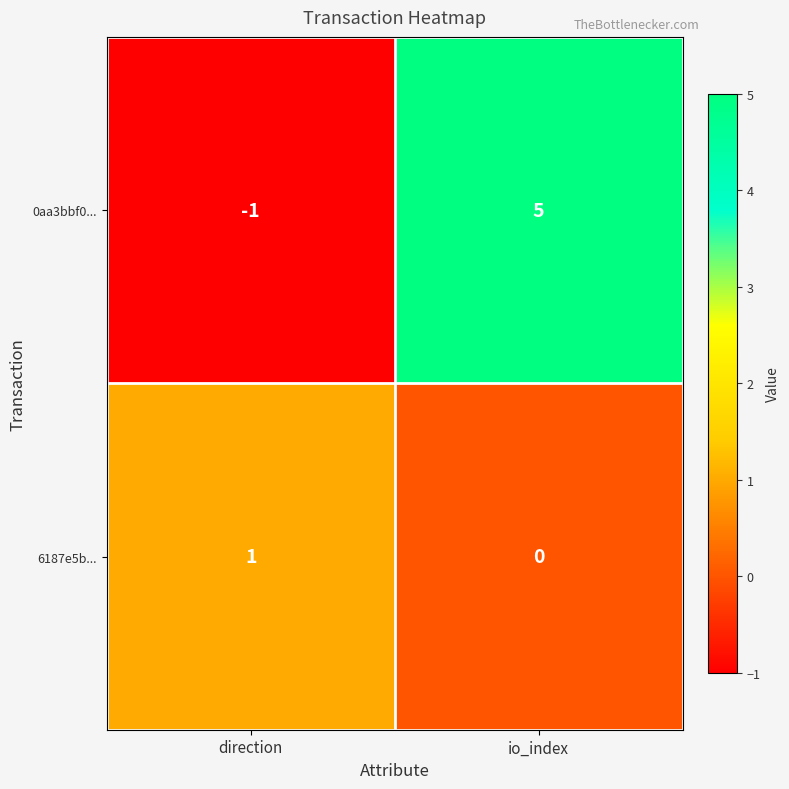

How many data points does each series have?

2